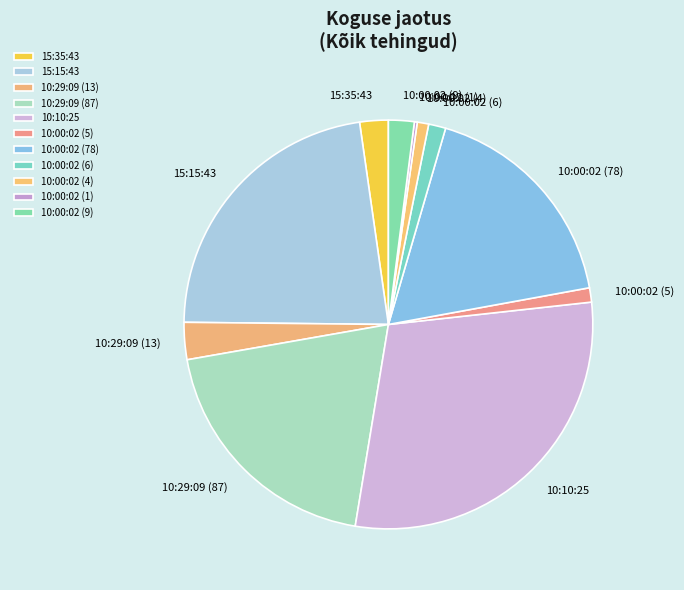

Which category has the biggest portion of the pie?

10:10:25